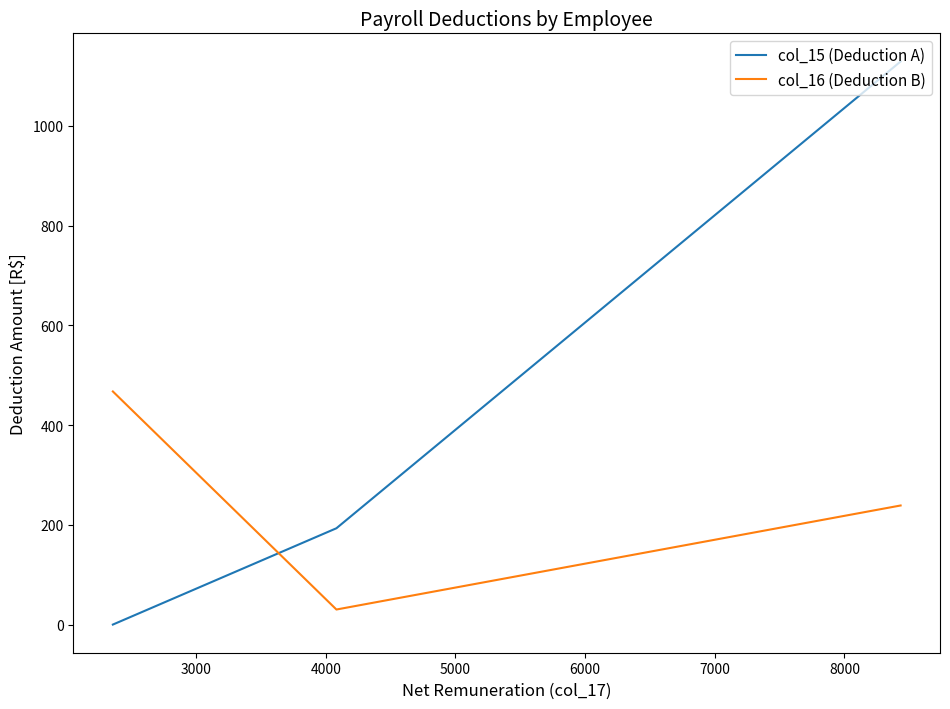

How many values in the col_15 (Deduction A) series exceed 193?

2